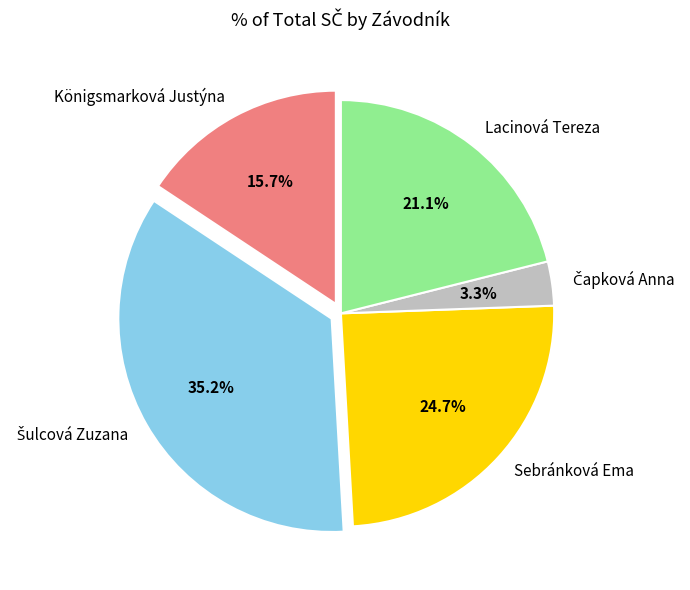

How many segments does this pie chart have?

5